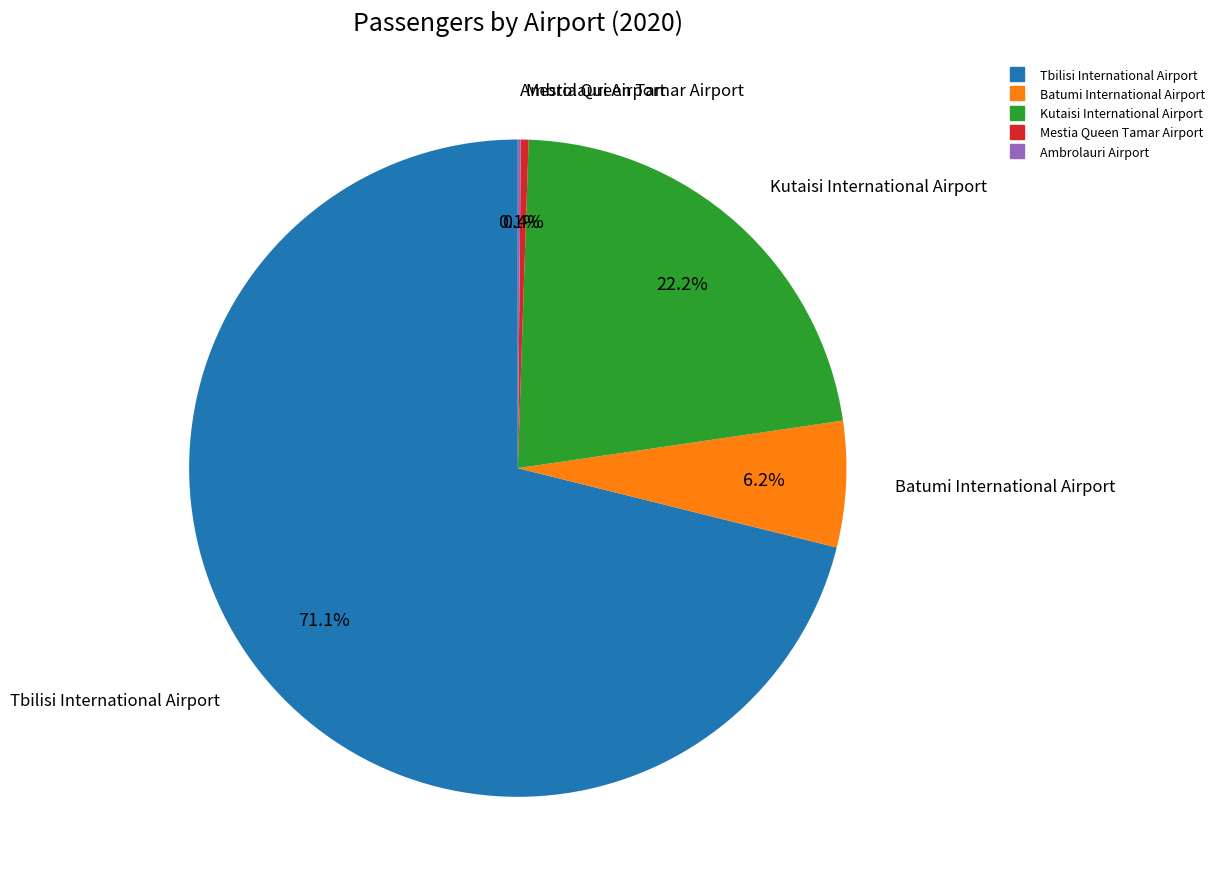

Which slice represents more than half of the pie?

Tbilisi International Airport